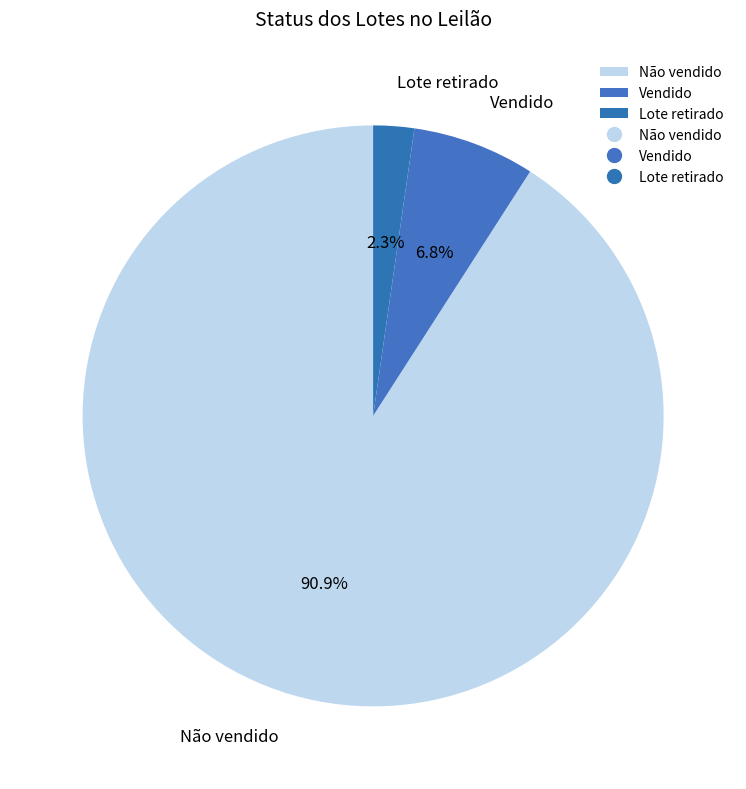

Which slice is the smallest?

Lote retirado